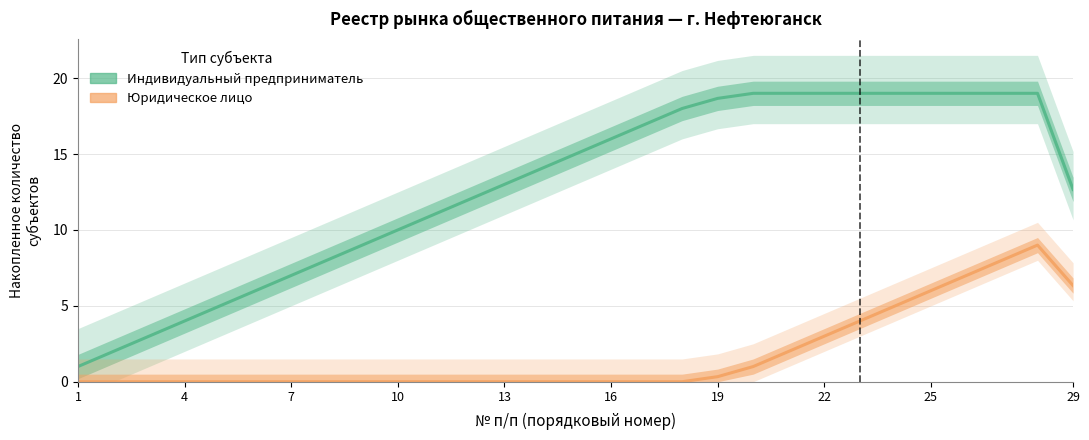

How many data points does each series have?

29